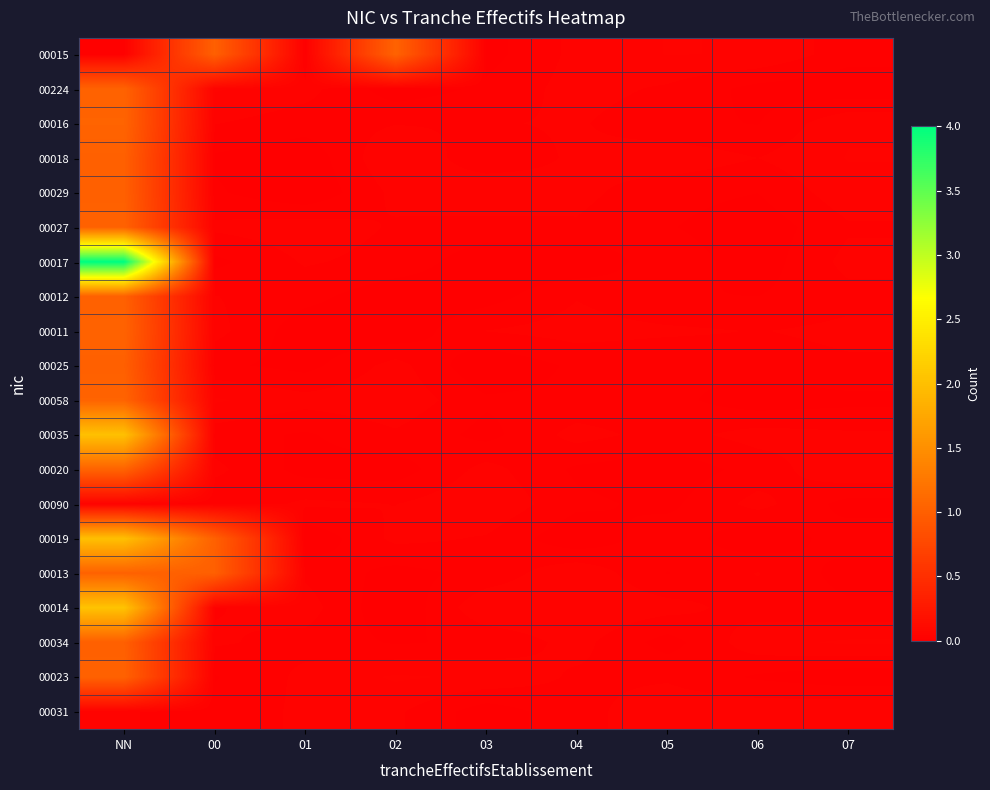

What is the maximum value shown in the chart?

4.0